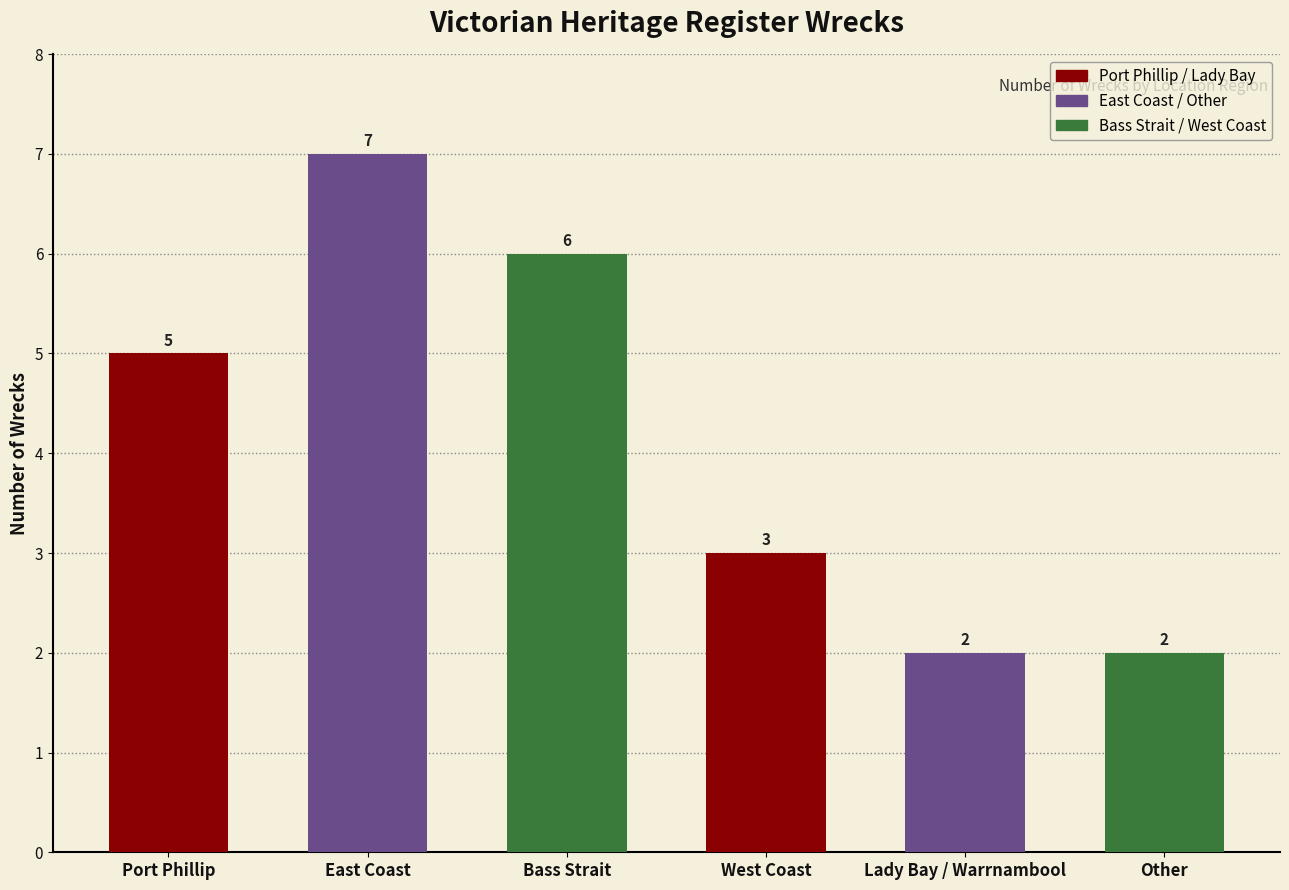

How many data points does each series have?

6